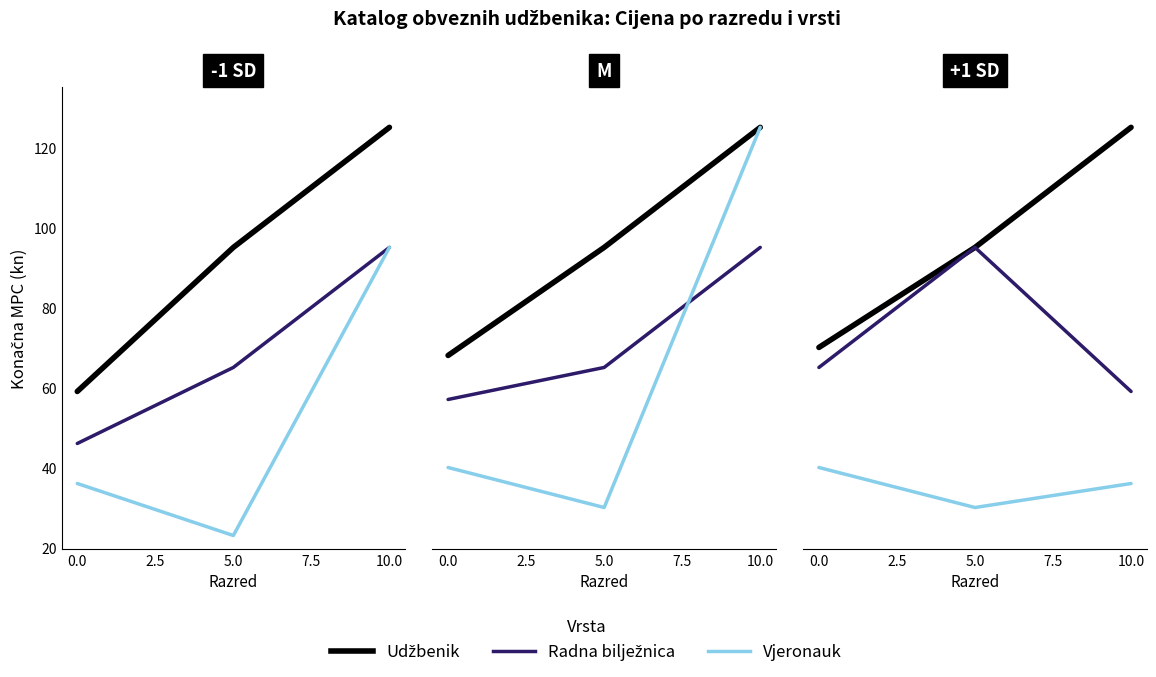

Is the value of Radna bilježnica (cijena) at 0.0 greater than the value of Udzbenik (cijena) at 5.0?

No